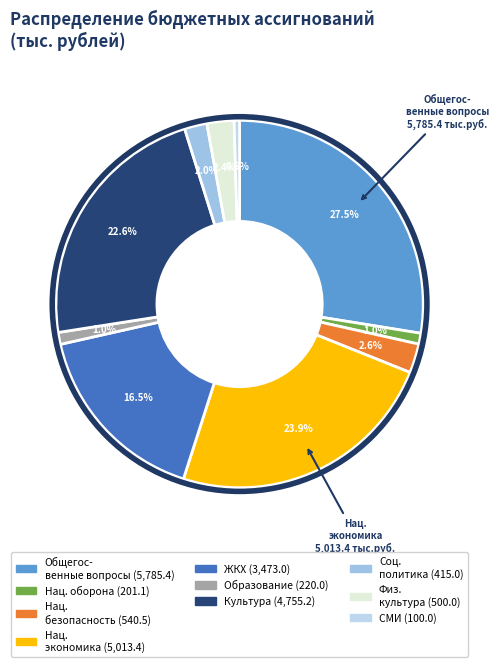

Count the number of slices in the pie.

10